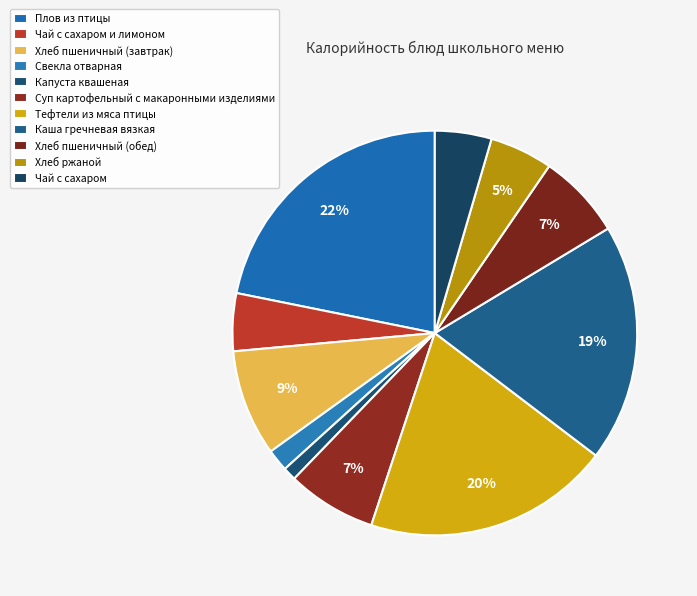

Is it true that Капуста квашеная is 11% of the pie?

False